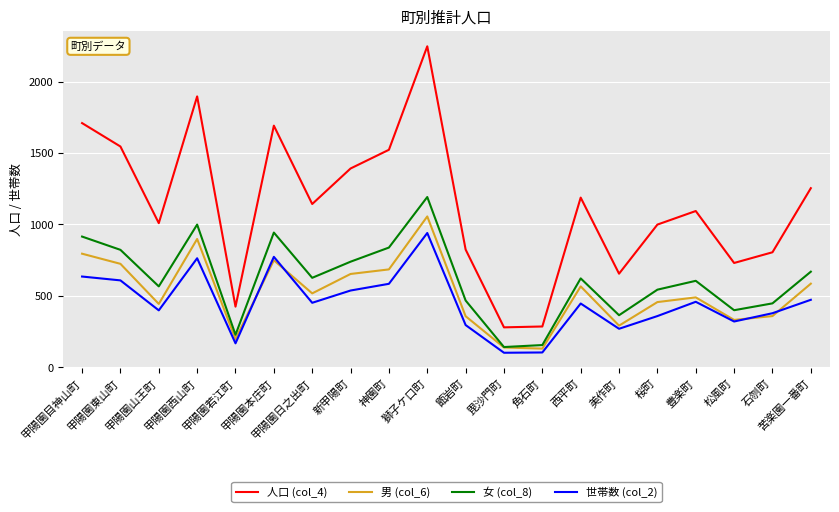

Does the chart have visible grid lines?

Yes